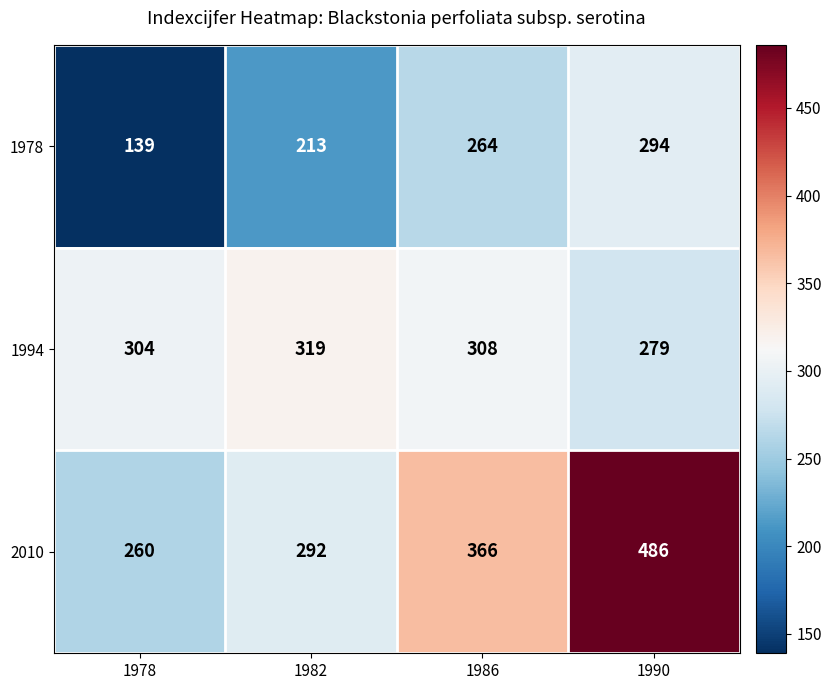

Is it true that 1978 equals 264 at 1986?

True